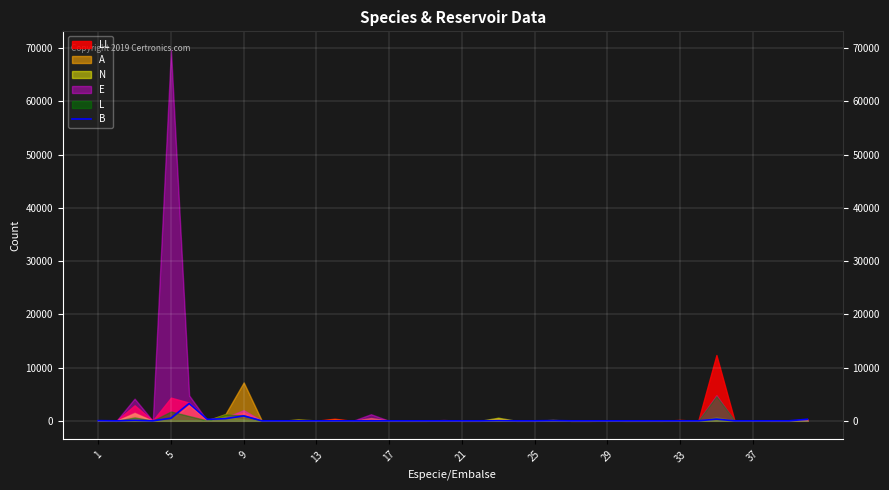

What is the maximum value for B?

3266